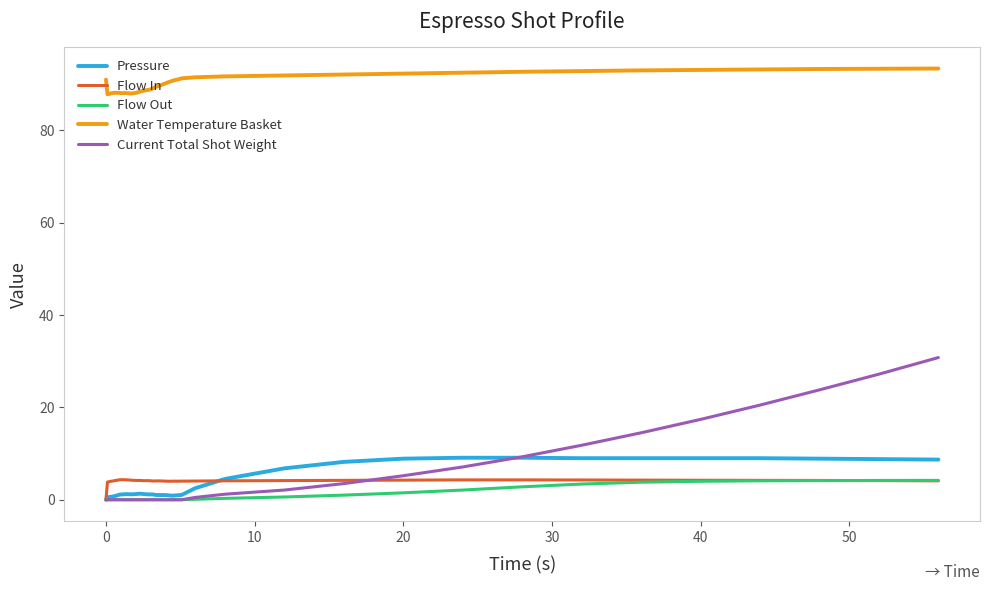

What is the greatest value displayed?

93.4